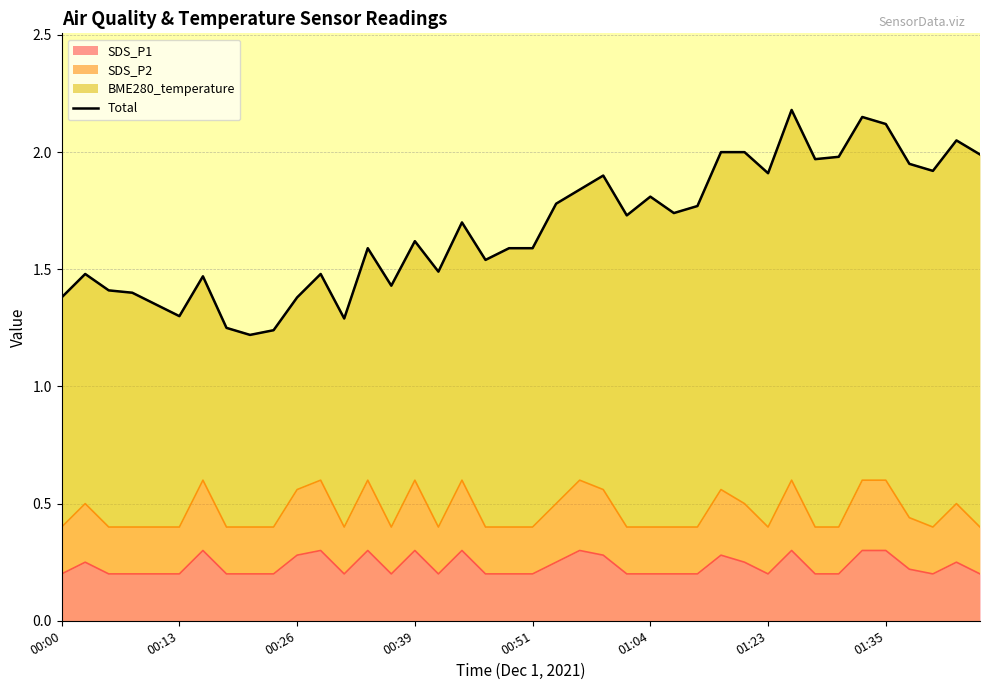

Is it true that the value at 14 is 1.4?

True